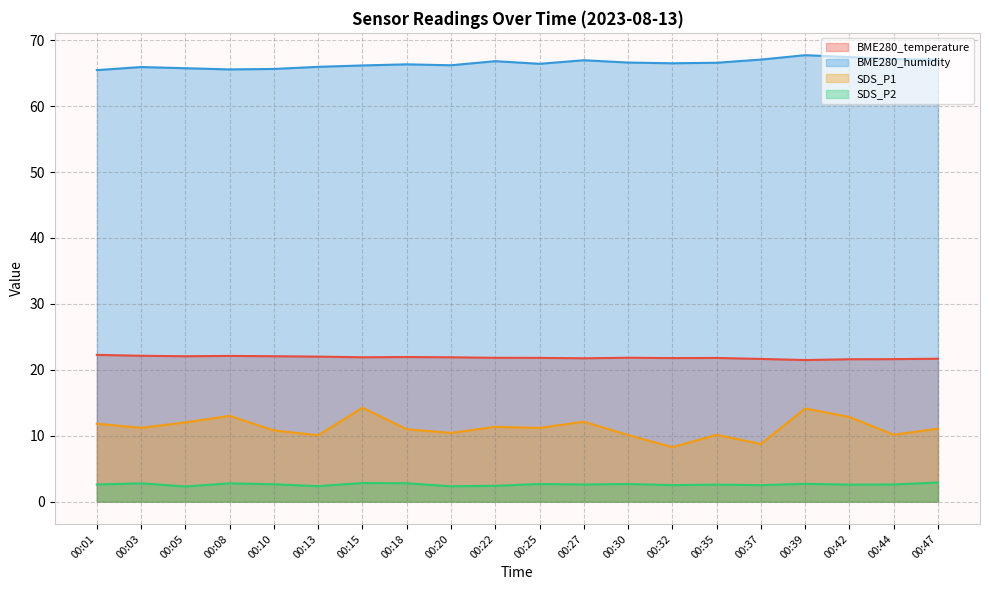

What is the value of the SDS_P1 point at the 13th from the left?

10.1